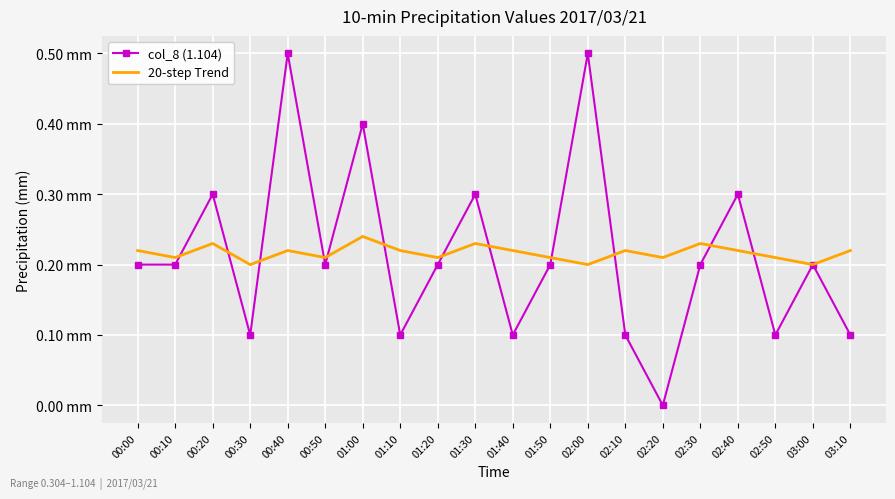

What are all the series names shown in the legend?

col_8 (1.104), 20-step Trend